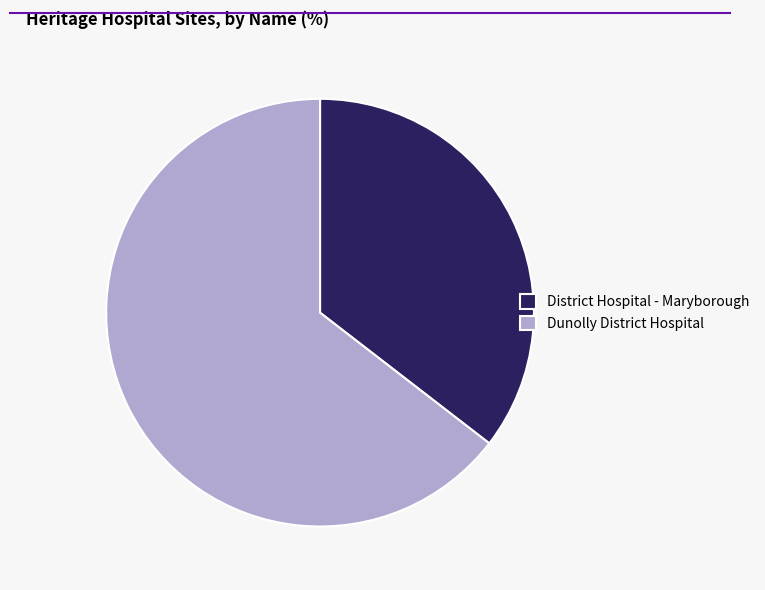

Do District Hospital - Maryborough and Dunolly District Hospital together represent more than half of the pie?

Yes